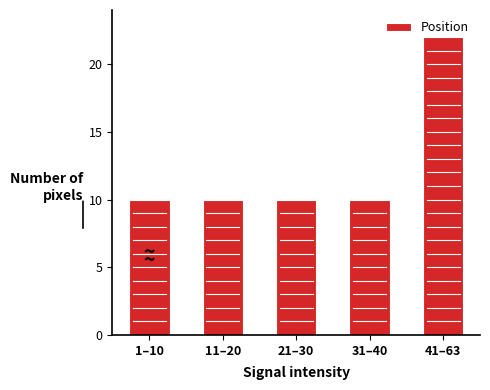

What is the smallest value displayed?

10